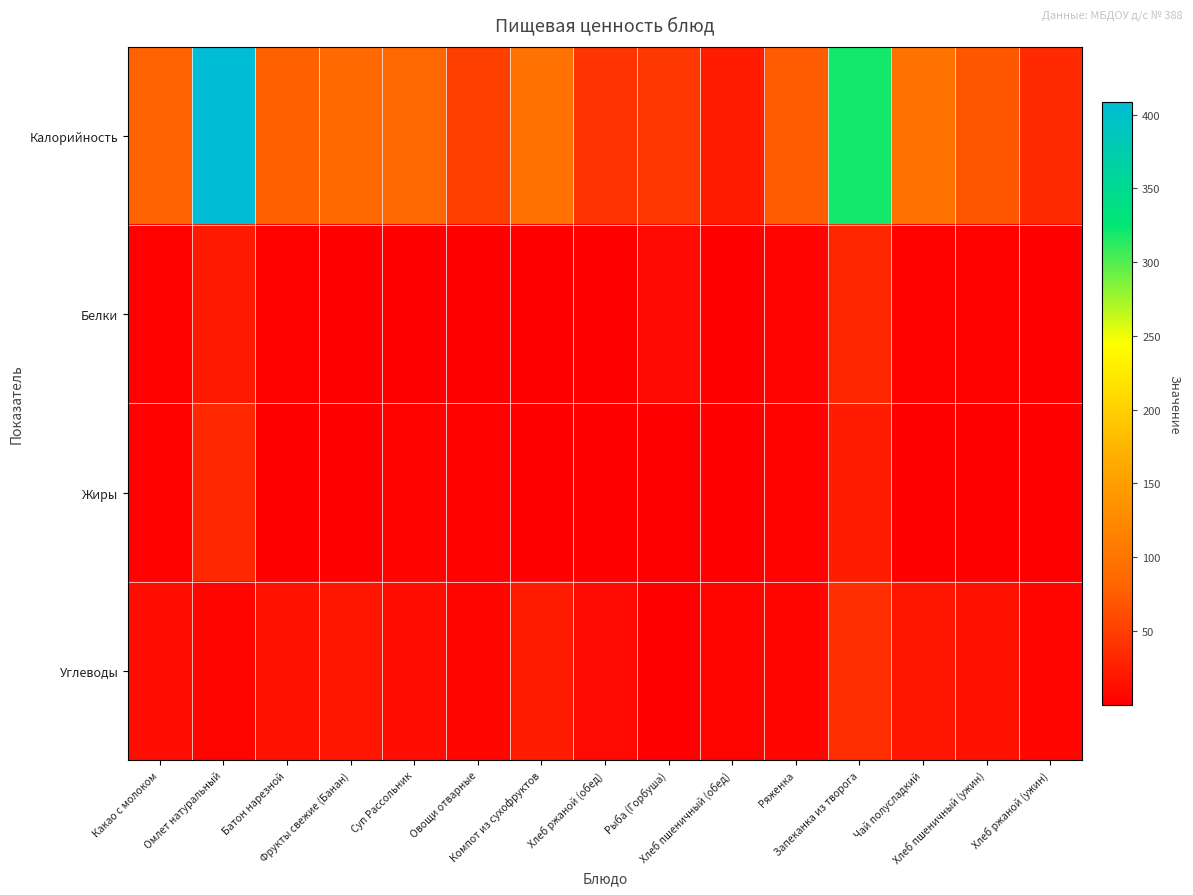

Which category has the highest value across all series?

Омлет натуральный